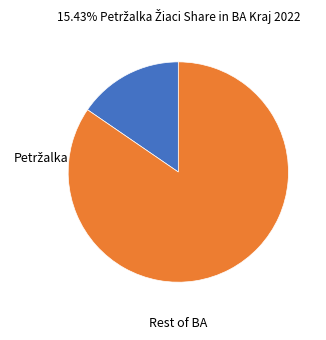

Is there any slice that represents more than half of the pie?

Yes